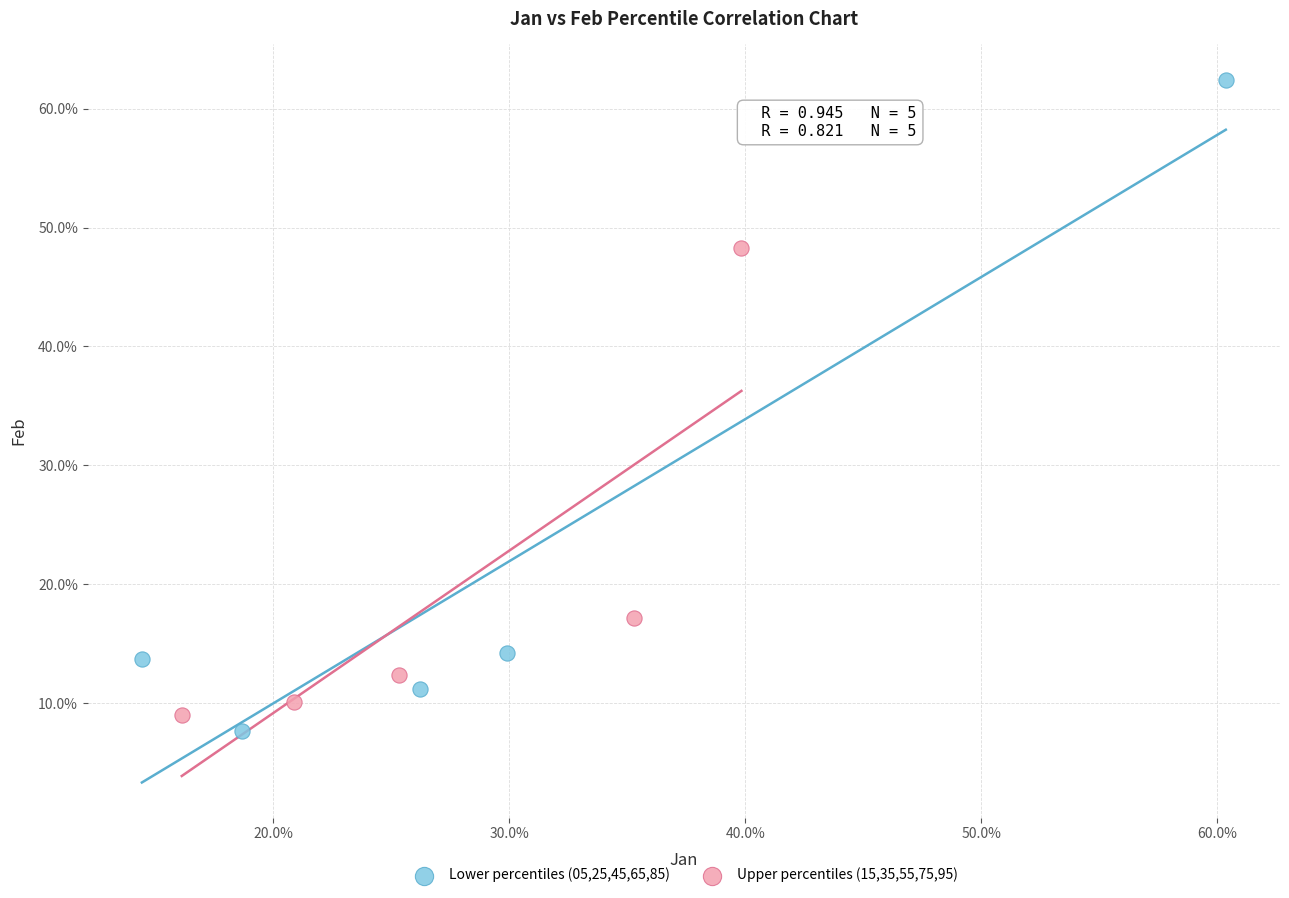

Which series has the largest Y range (max minus min)?

Lower percentiles (05,25,45,65,85)